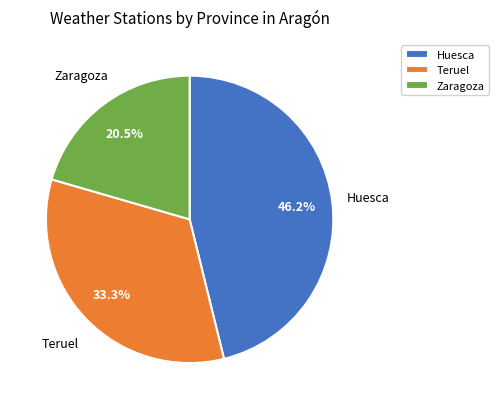

What is the ratio of the value at Zaragoza to the value at Teruel?

0.6